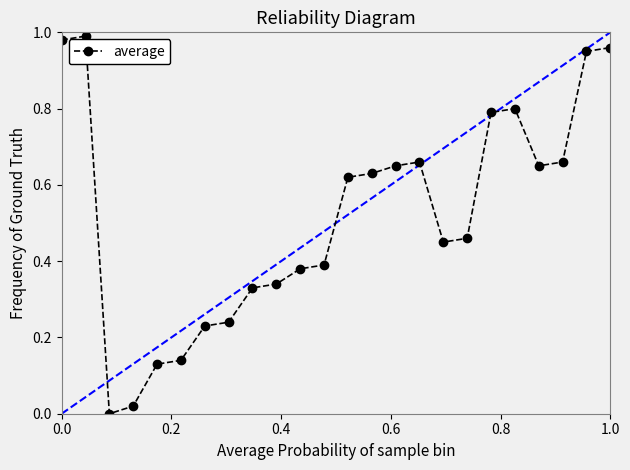

True or false: there are more than 1 points higher than both neighbors.

True